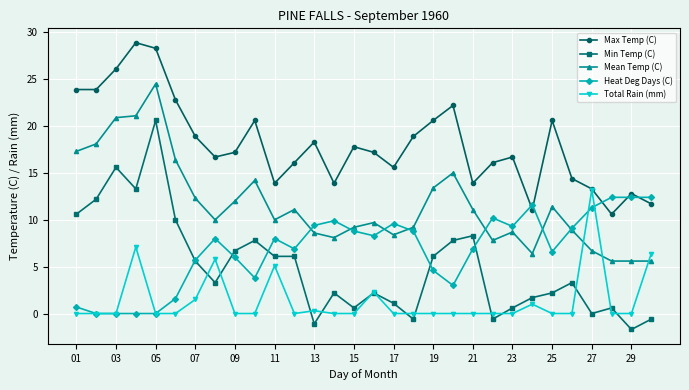

Which series has the widest spread of values?

Min Temp (C)